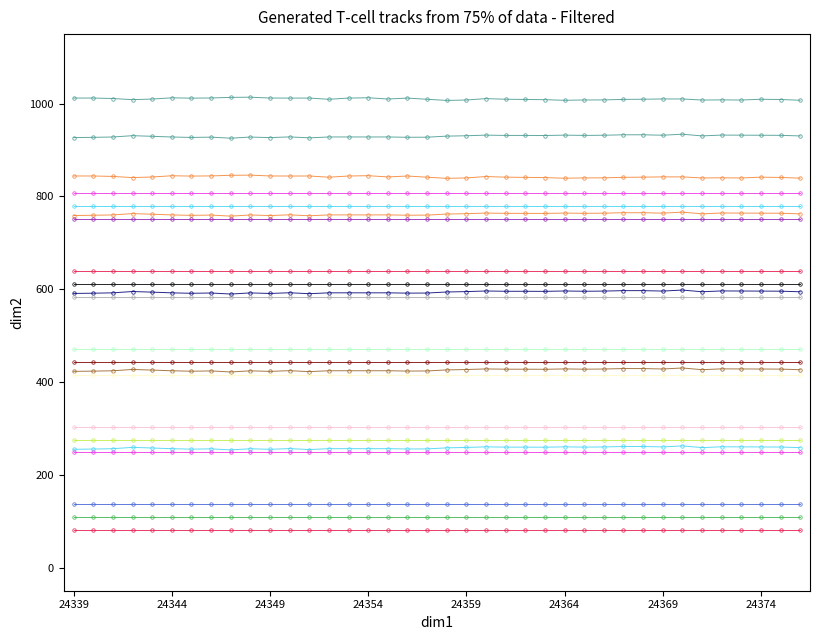

True or false: col_516 and col_515 cross at least once.

False